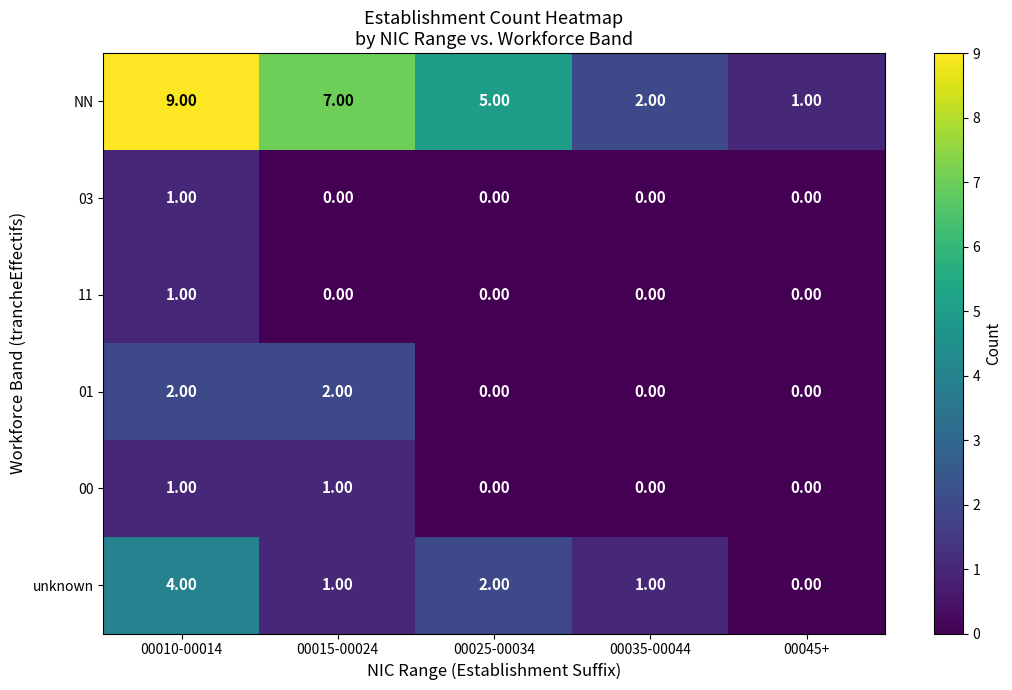

What is the total value across all series at 00015-00024?

11